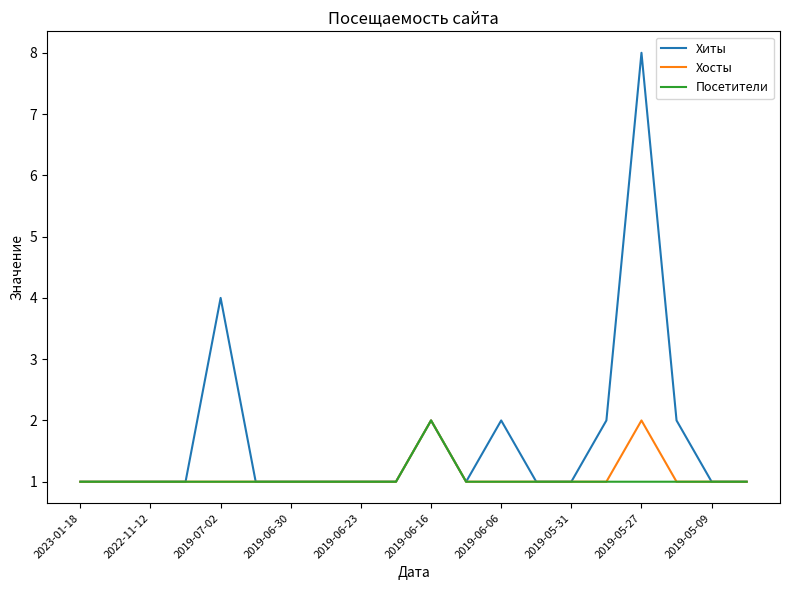

Reading left to right, extract all data points from this chart.

Хиты: 1	1	1	1	4	1	1	1	1	1	2	1	2	1	1	2	8	2	1	1
Хосты: 1	1	1	1	1	1	1	1	1	1	2	1	1	1	1	1	2	1	1	1
Посетители: 1	1	1	1	1	1	1	1	1	1	2	1	1	1	1	1	1	1	1	1